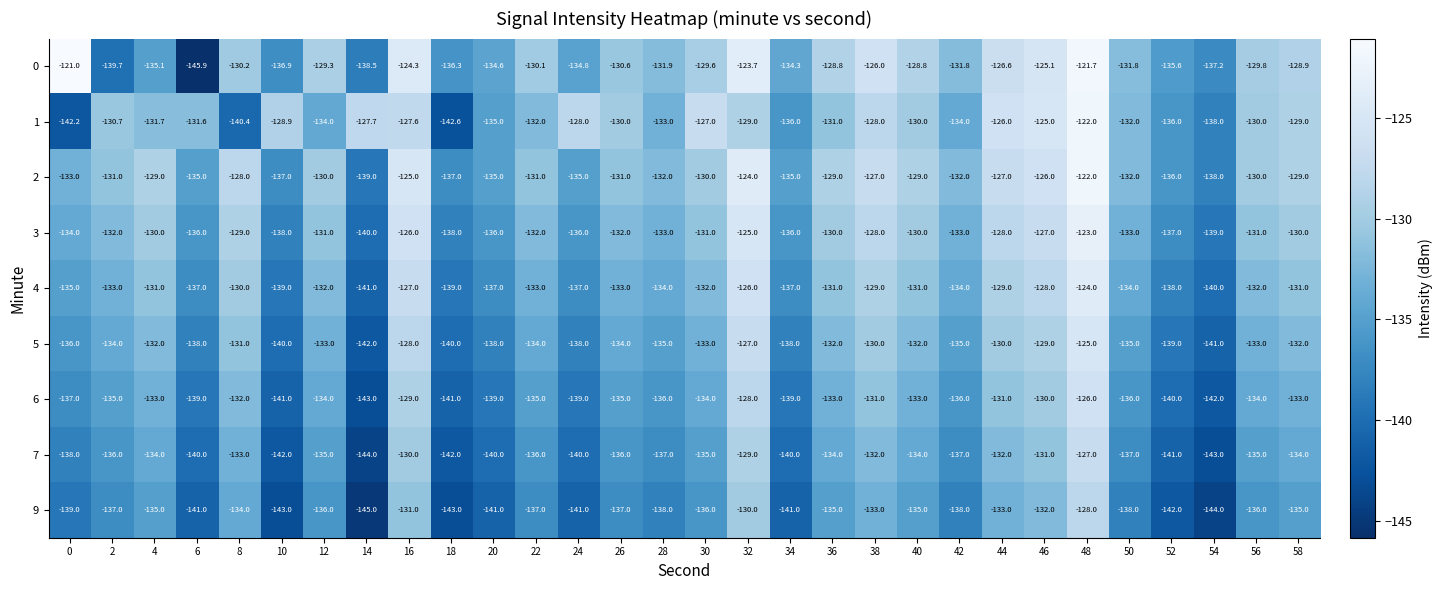

How many data points in 3 are less than -132?

13